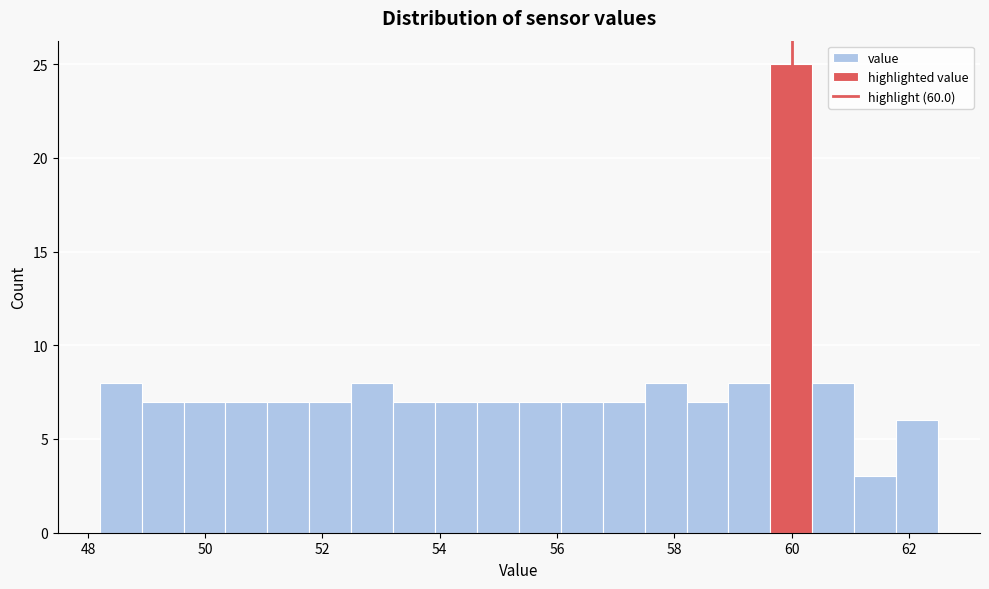

Around what value on the x-axis is the tallest bar? Give the approximate position of its centre, as read against the axis.

60.0